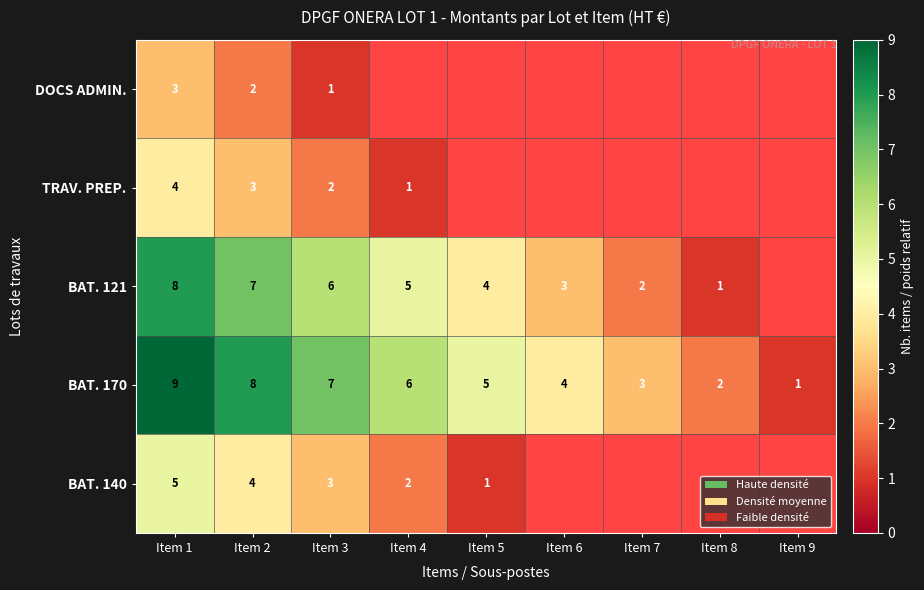

What is the total value across all series at Item 2?

24